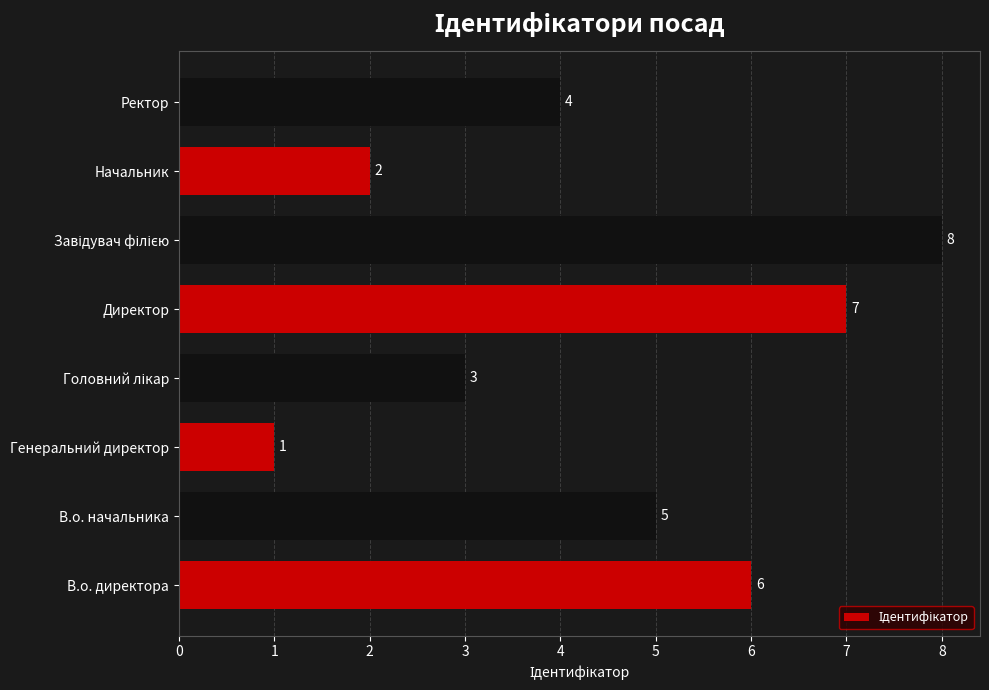

Approximately how many times larger is the value at В.о. начальника compared to Директор?

0.7